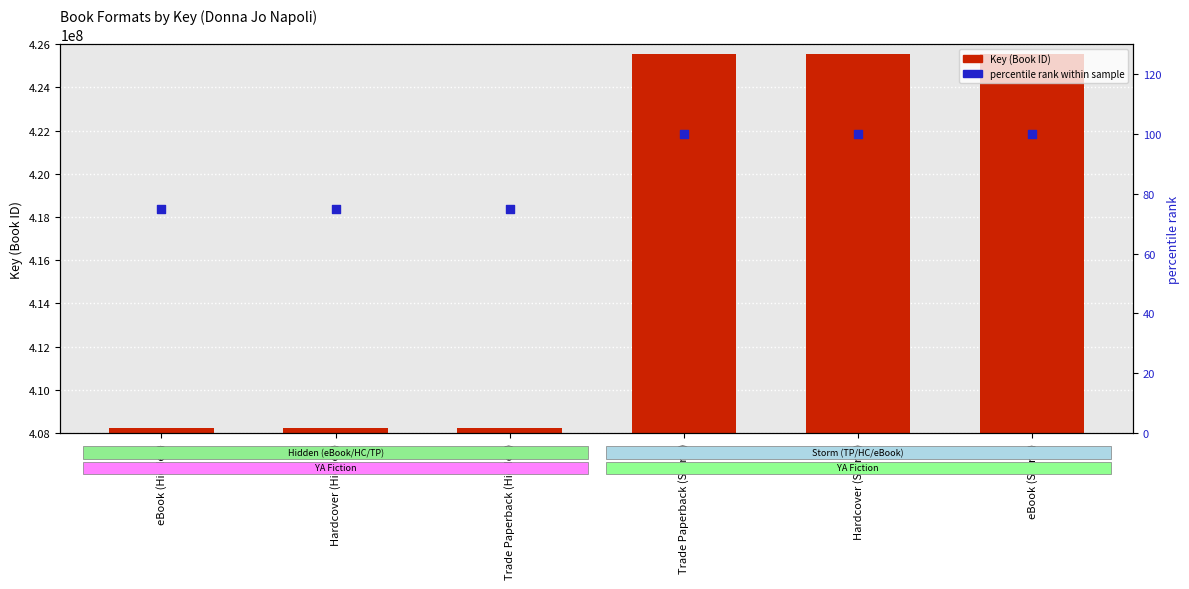

Which series reaches the minimum Y coordinate?

percentile rank within sample